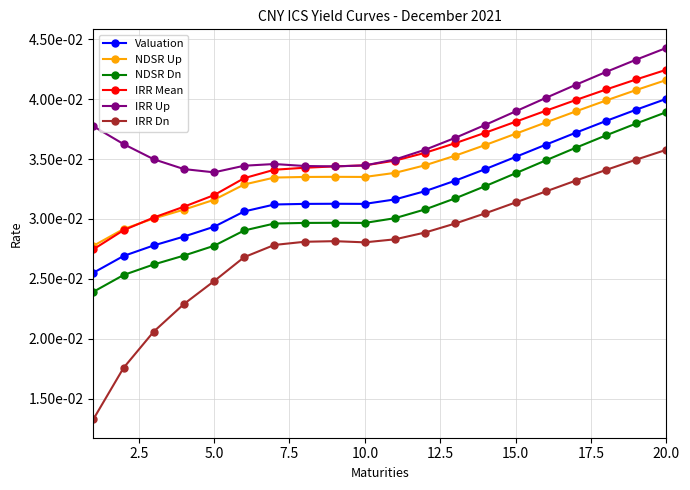

True or false: IRR Up and NDSR Dn cross at least once.

False